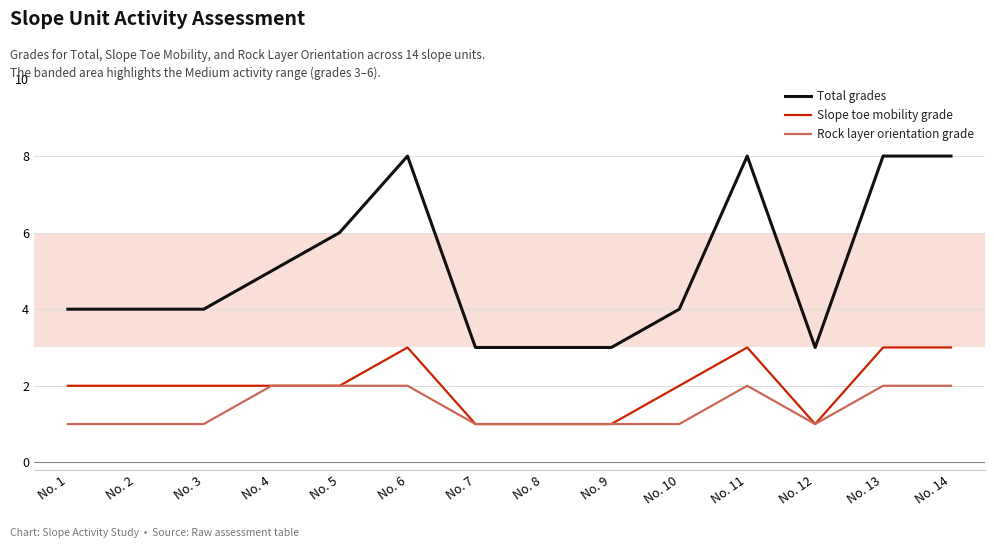

Which series has the largest range (max minus min)?

Total grades